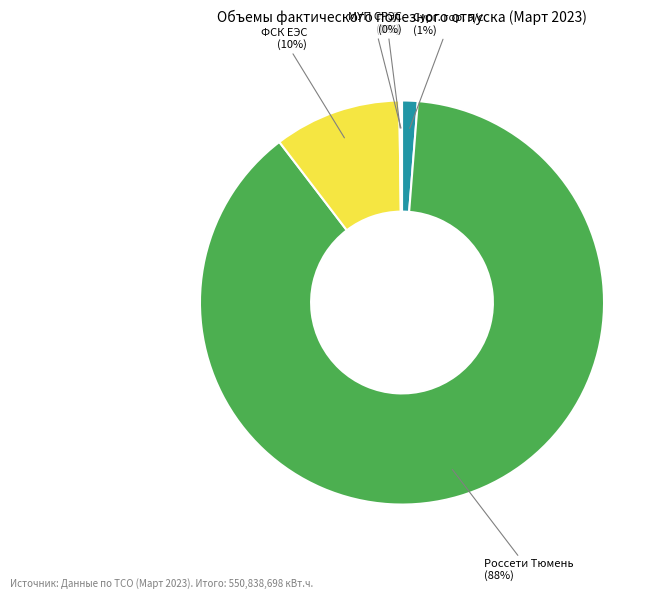

Do Сург. гор. э/с and ФСК ЕЭС together represent more than half of the pie?

No